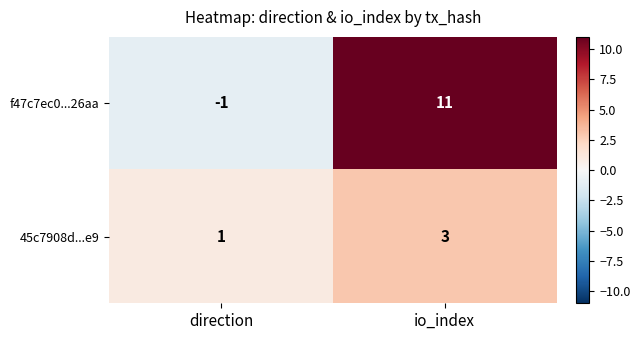

What is the sum of all f47c7ec0...26aa values?

10